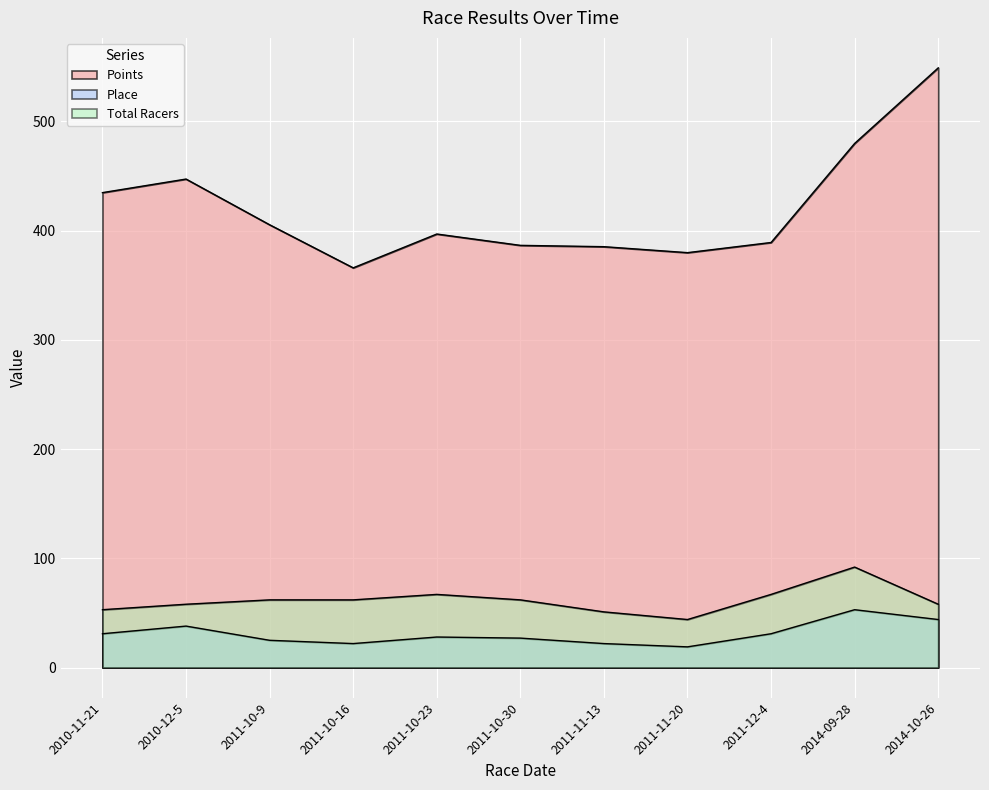

What are all the series names shown in the legend?

Points, Place, Total Racers